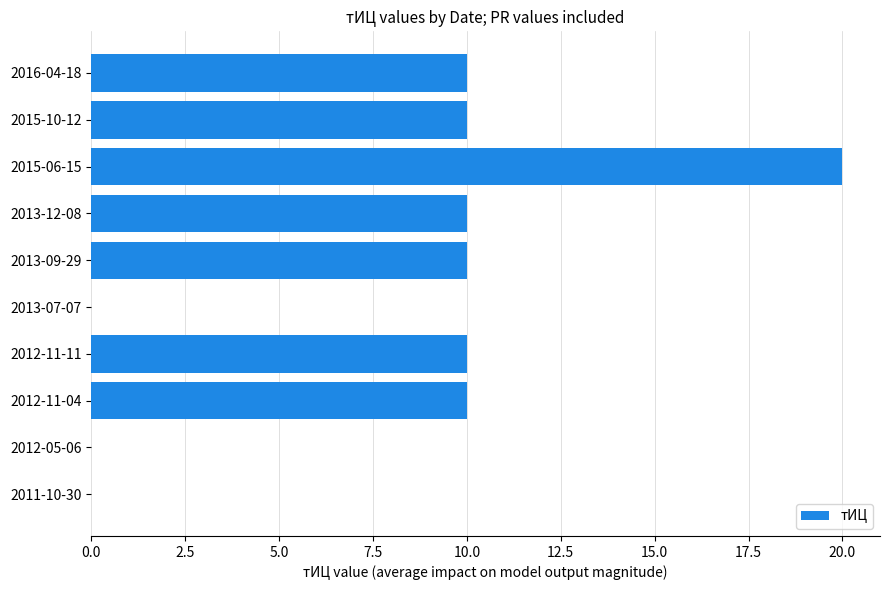

The chart shows a value of 5 at 2016-04-18. True or false?

False